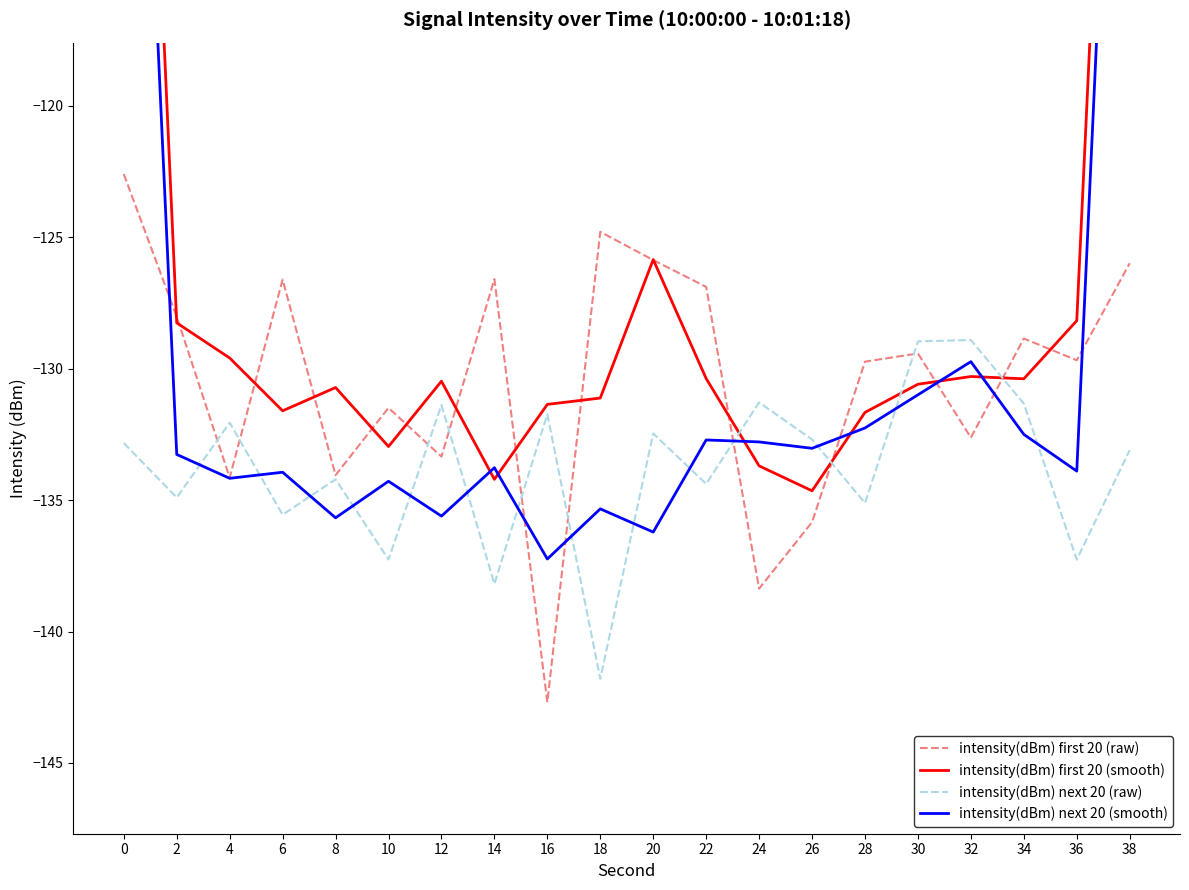

What is the maximum value shown in the chart?

-83.5